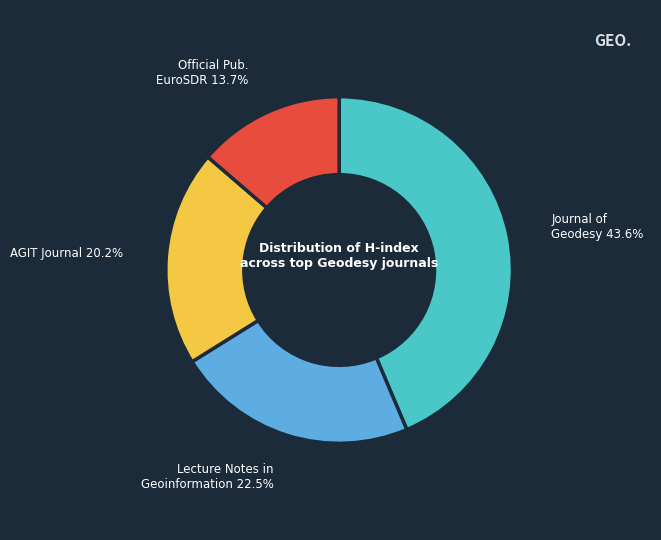

Is there any slice that represents more than half of the pie?

No